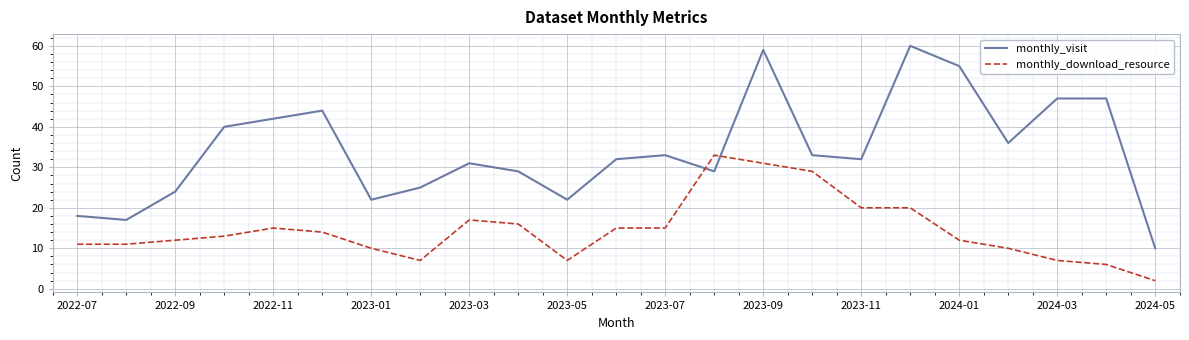

How many intersections are there between monthly_visit and monthly_download_resource?

2